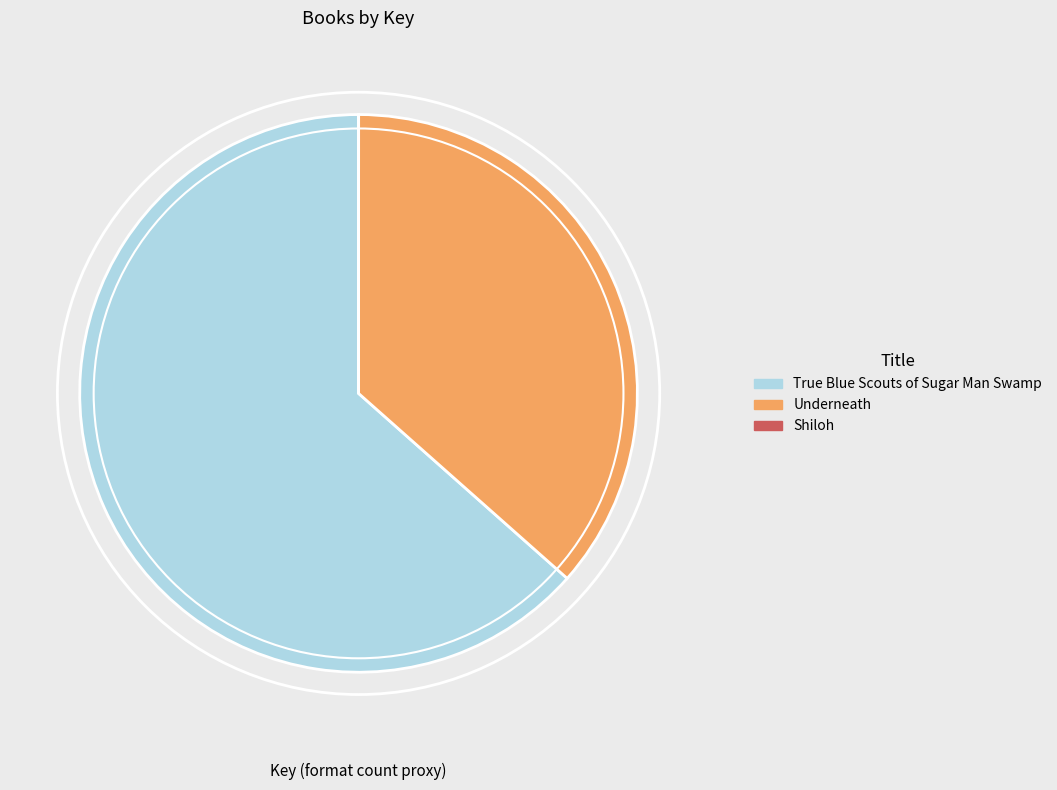

Which slice is the largest?

True Blue Scouts of Sugar Man Swamp